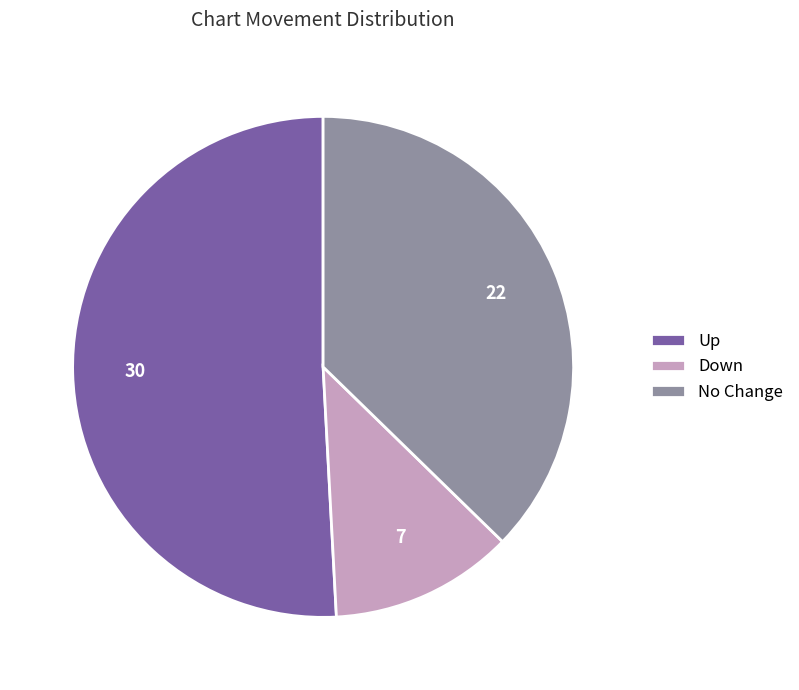

What is the ratio of the value at Up to the value at Down?

4.3